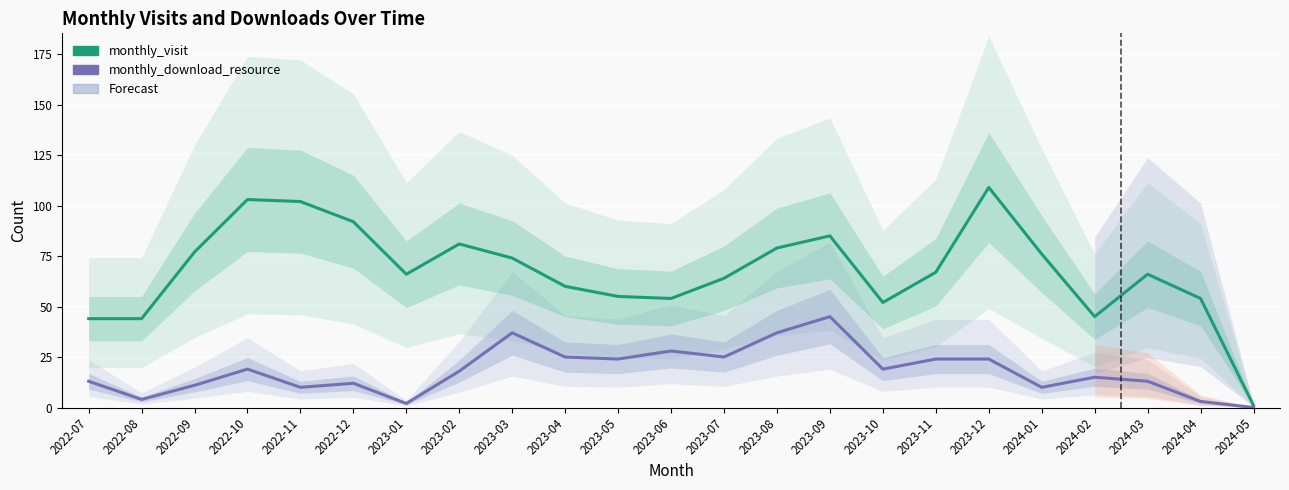

Count the number of data series in this chart.

2